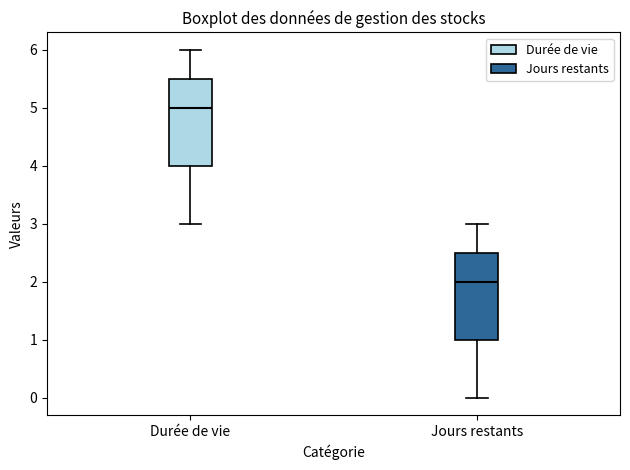

Which box has the lowest median line?

Jours restants